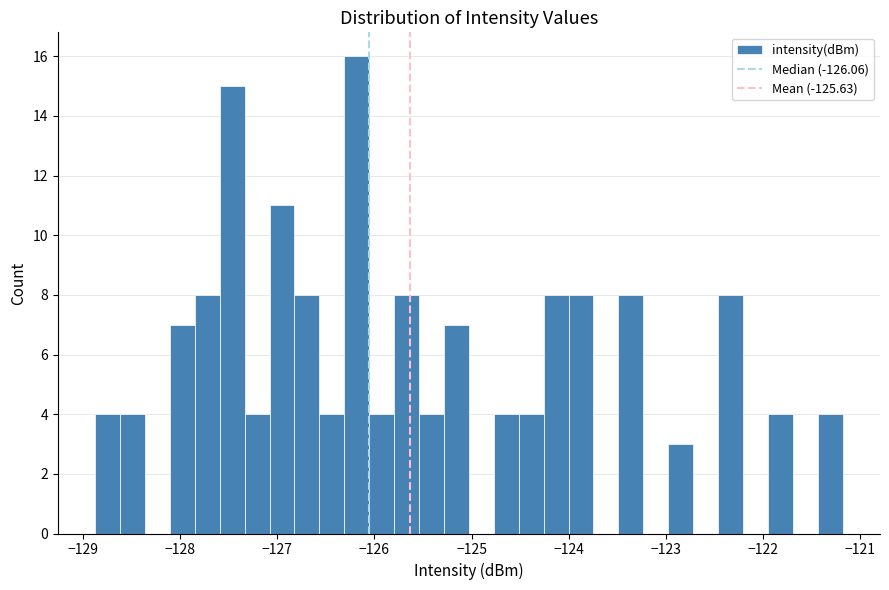

Read against the x-axis, roughly where is the centre of the tallest bar?

-126.2